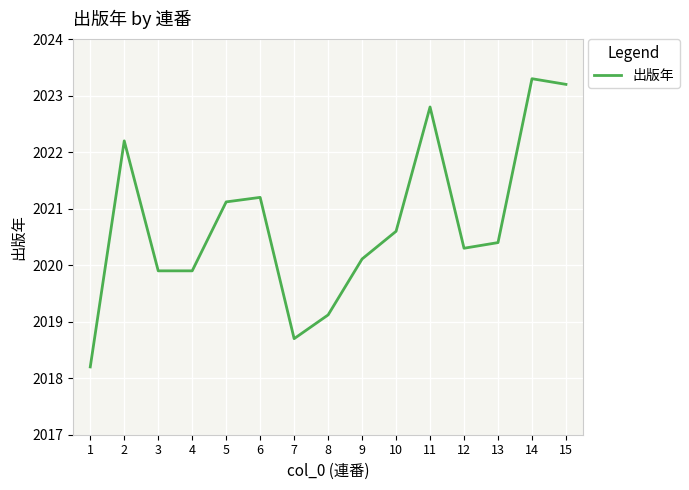

What is the smallest value displayed?

2018.2